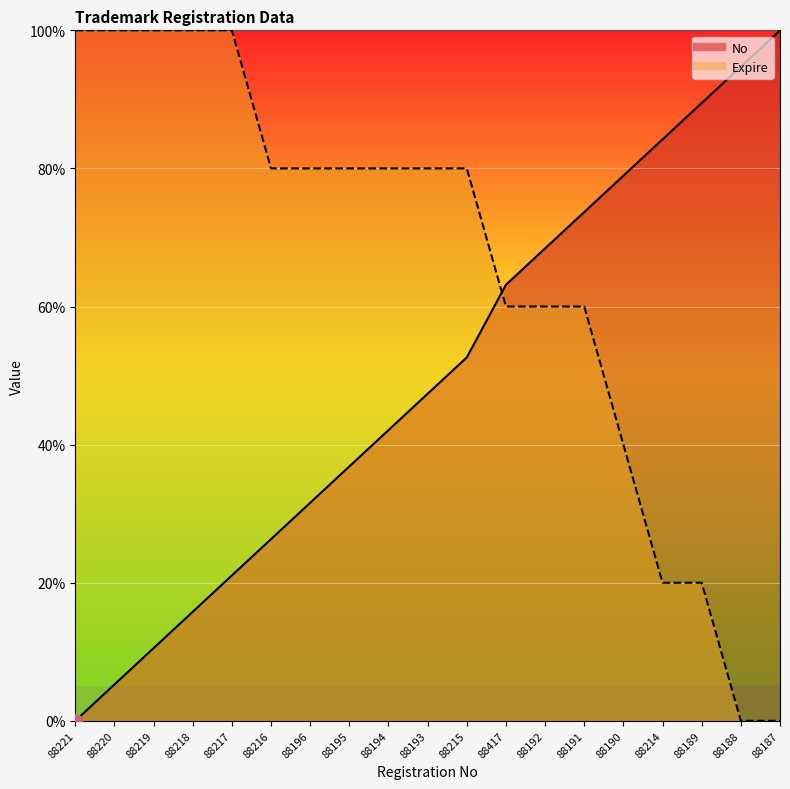

Which has a higher value, 88191 or 88217?

88191